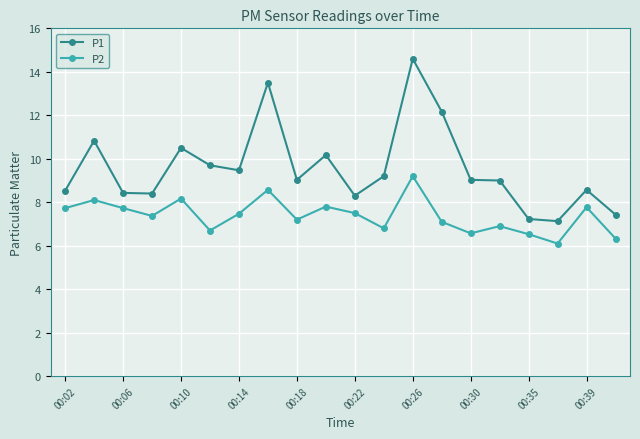

What is the value of the P1 point at the 13th from the left?

14.6